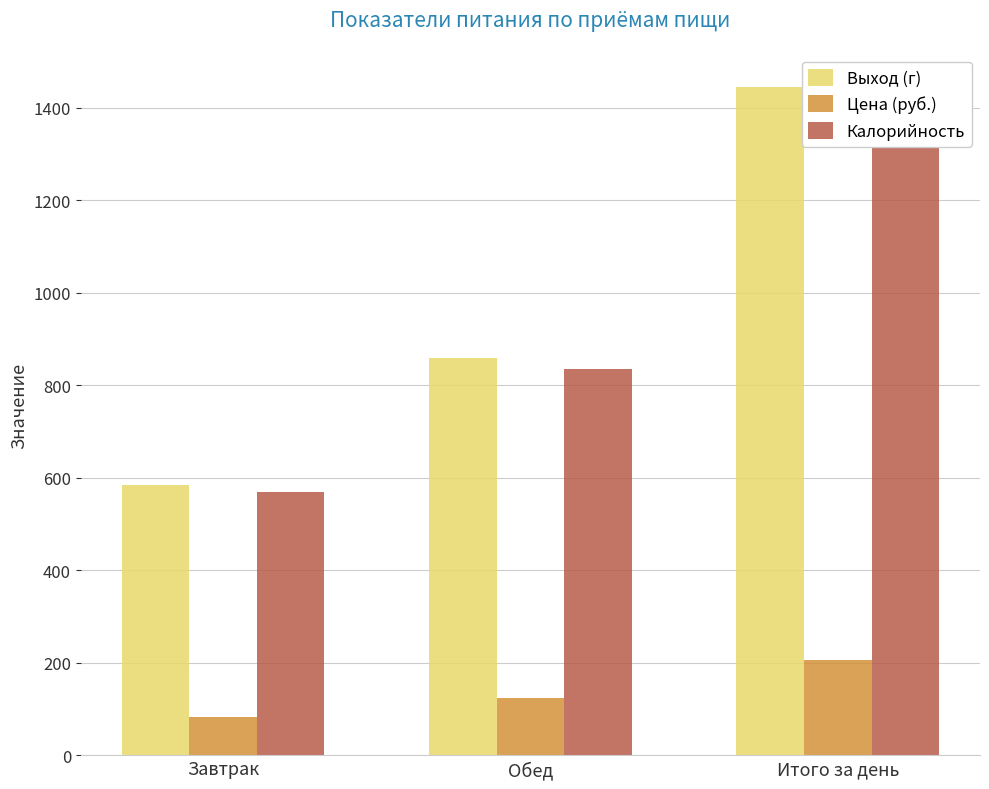

Where is Цена (руб.) nearest to the value 145?

Обед